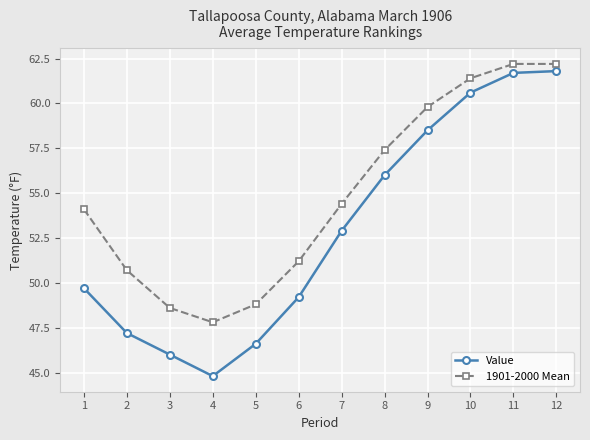

At which category does Value reach its first local valley?

4